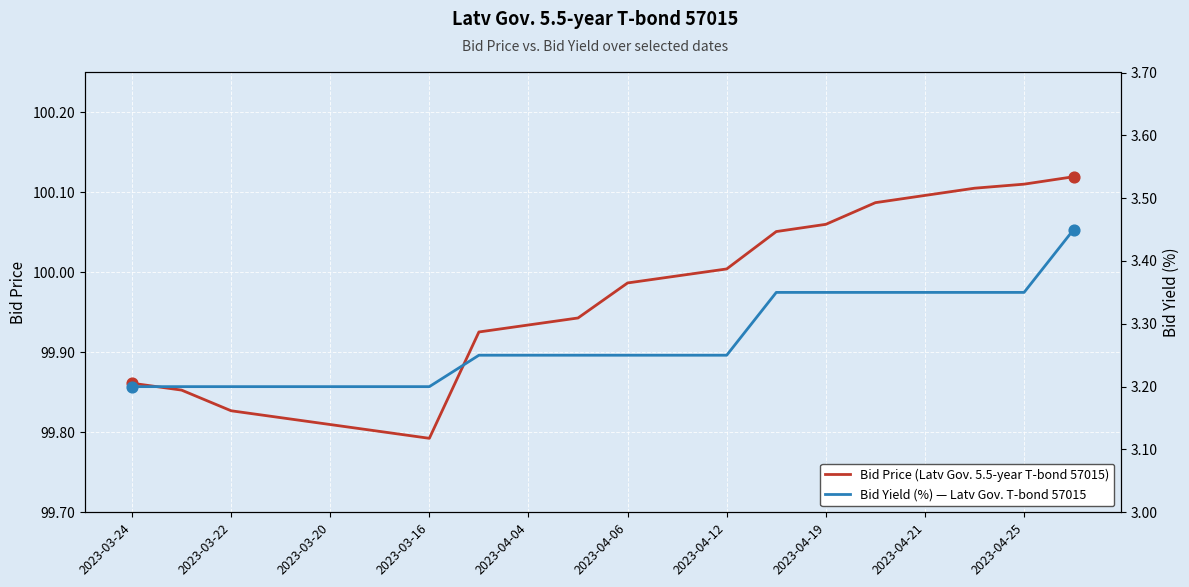

Which series contains the highest Y value?

Bid Price (Latv Gov. 5.5-year T-bond 57015)